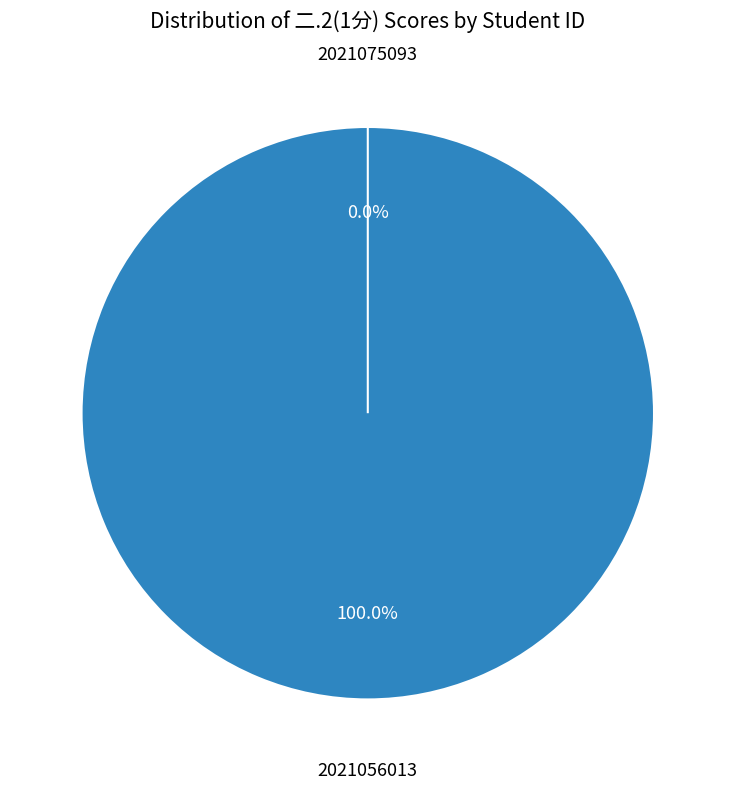

Between 2021075093 and 2021056013, which is larger?

2021056013